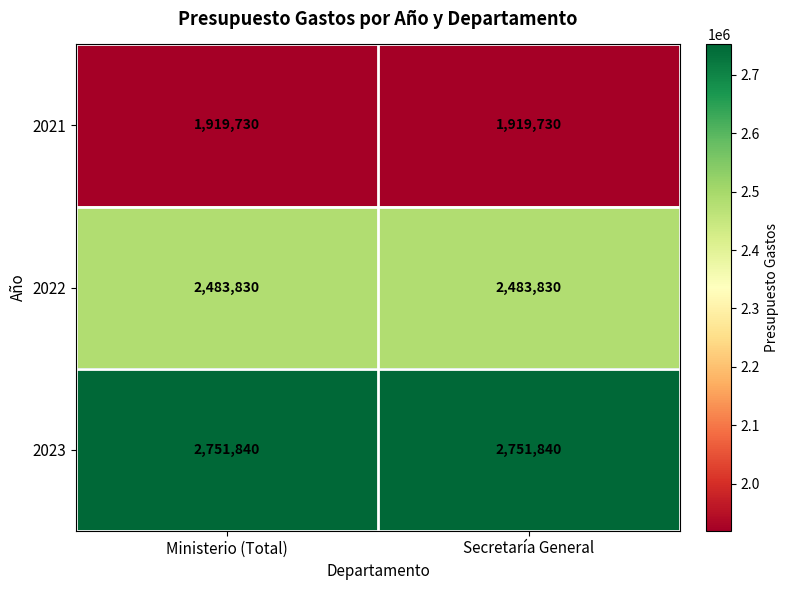

List the series in order of their overall mean, highest first.

2023, 2022, 2021